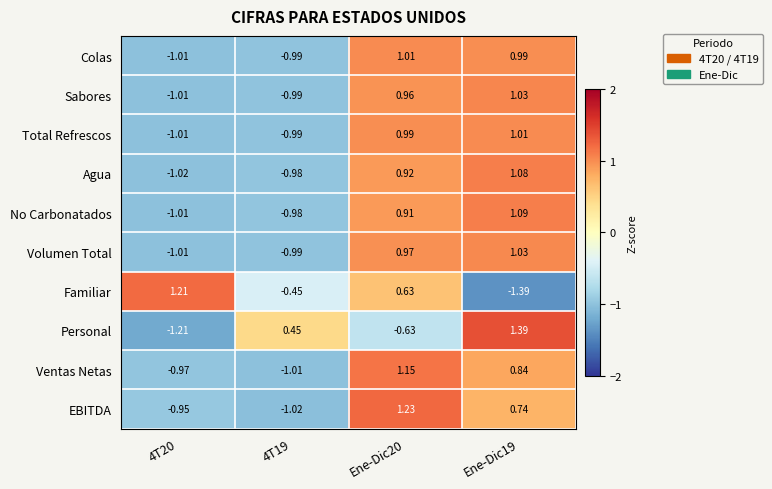

At Ene-Dic20, list the series in order from smallest to largest.

Personal, Familiar, No Carbonatados, Agua, Sabores, Volumen Total, Total Refrescos, Colas, Ventas Netas, EBITDA